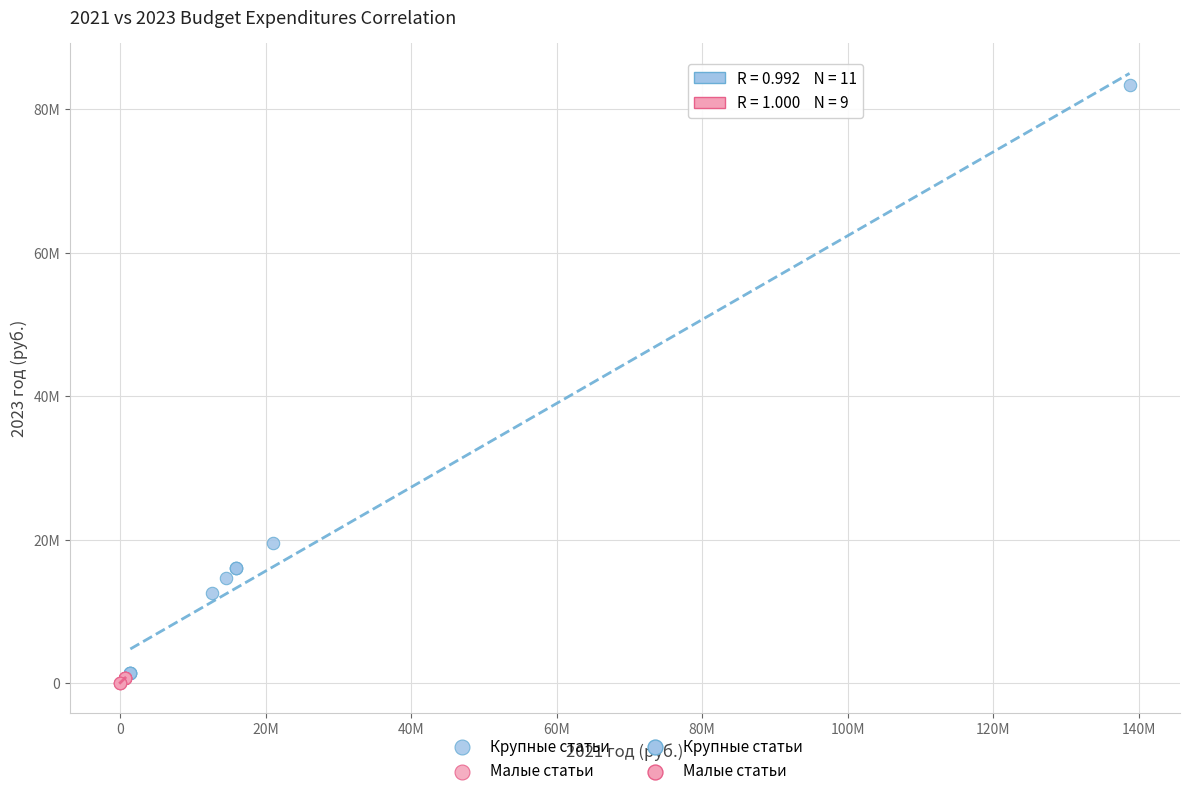

Which series reaches the minimum Y coordinate?

Малые статьи